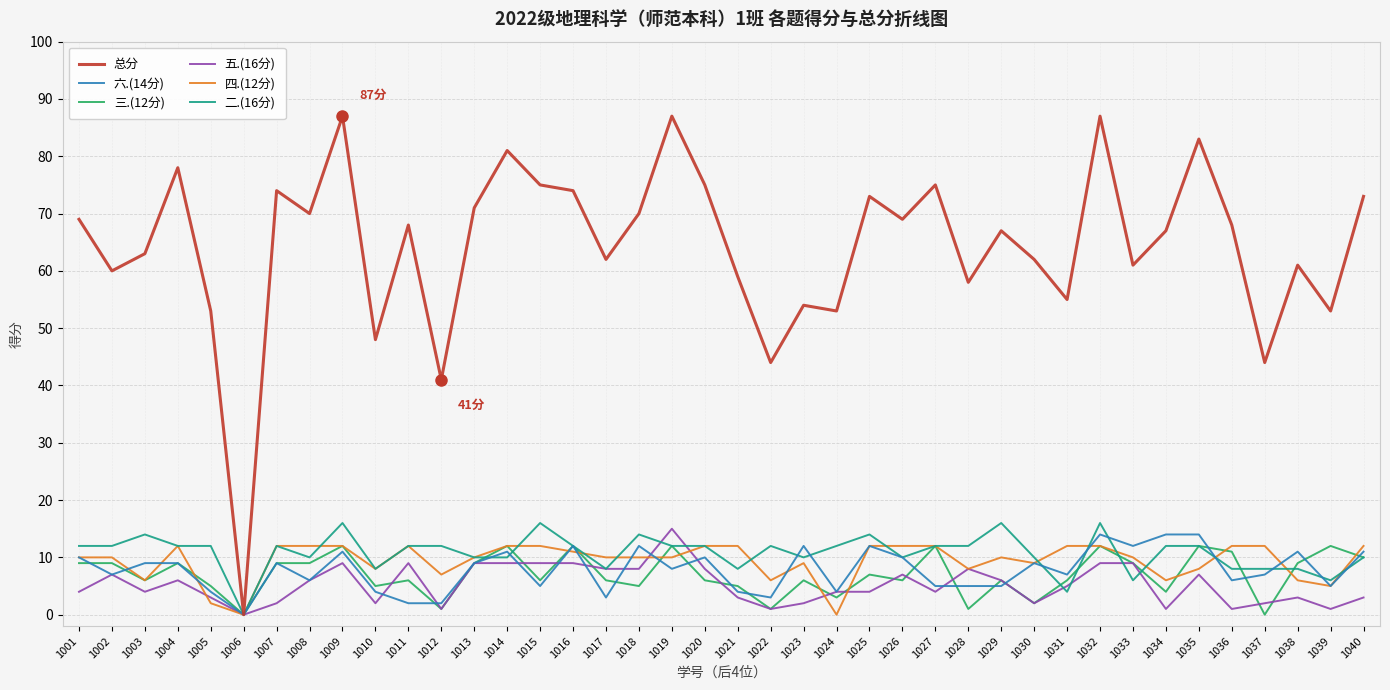

Does the chart have visible grid lines?

Yes